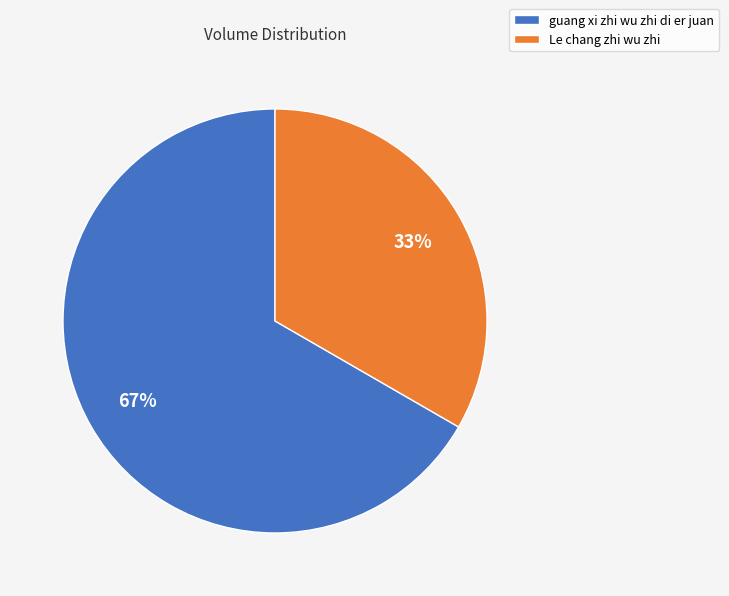

Which has a higher value, Le chang zhi wu zhi or guang xi zhi wu zhi di er juan?

guang xi zhi wu zhi di er juan